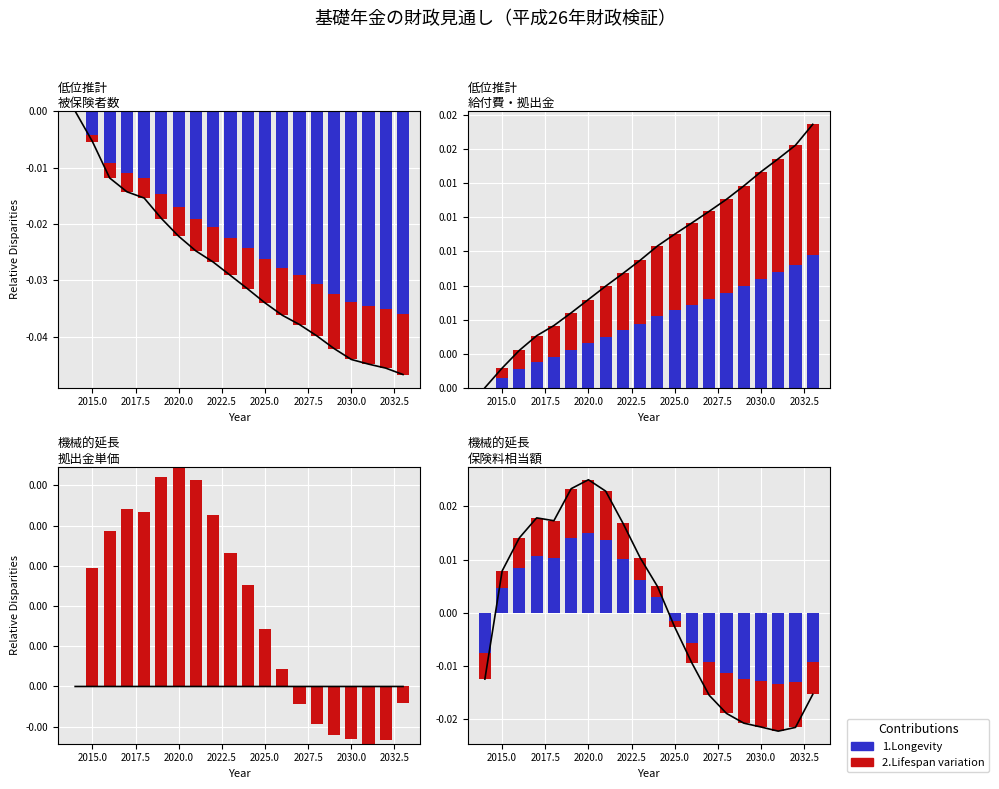

At which label does 1.Longevity first exceed 0?

2015.0